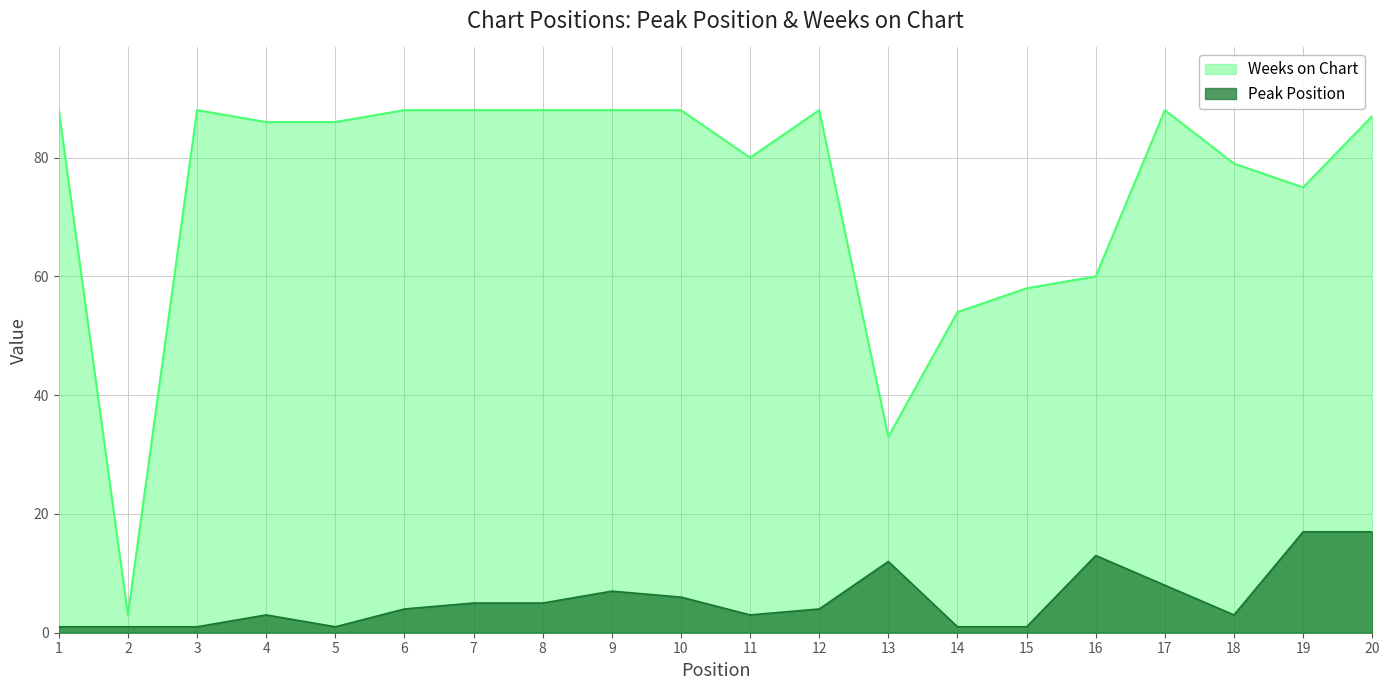

What is the sum of all Weeks on Chart values?

1493